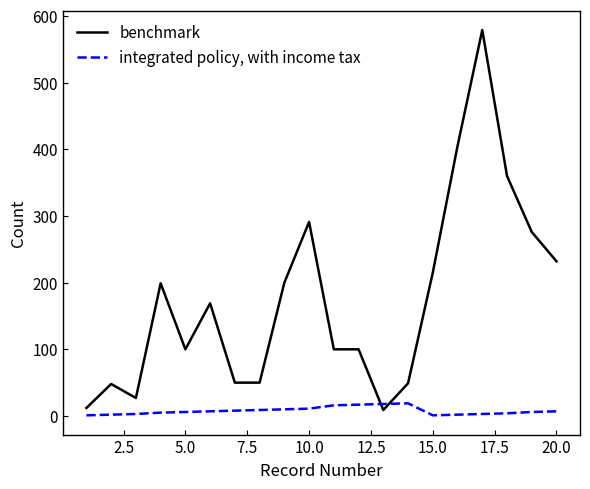

Which series has the widest spread of values?

benchmark